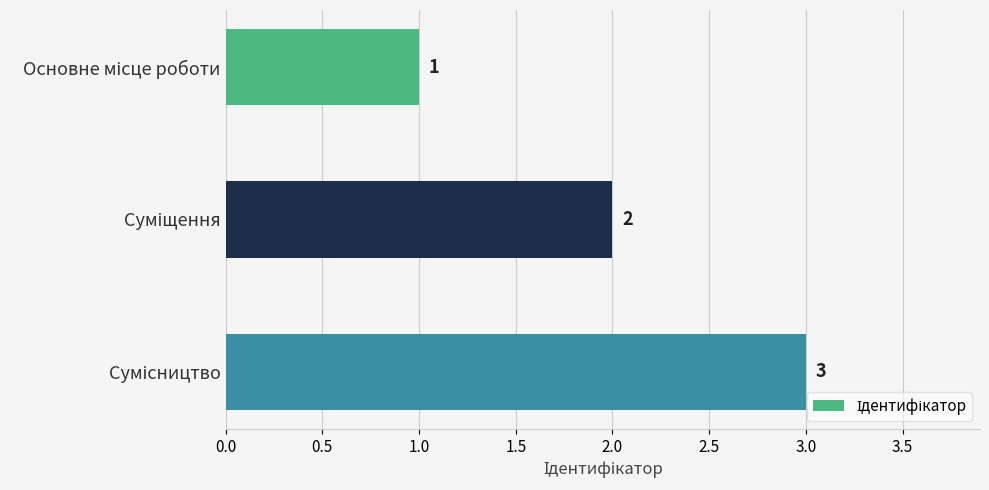

What is the sum of all values?

6